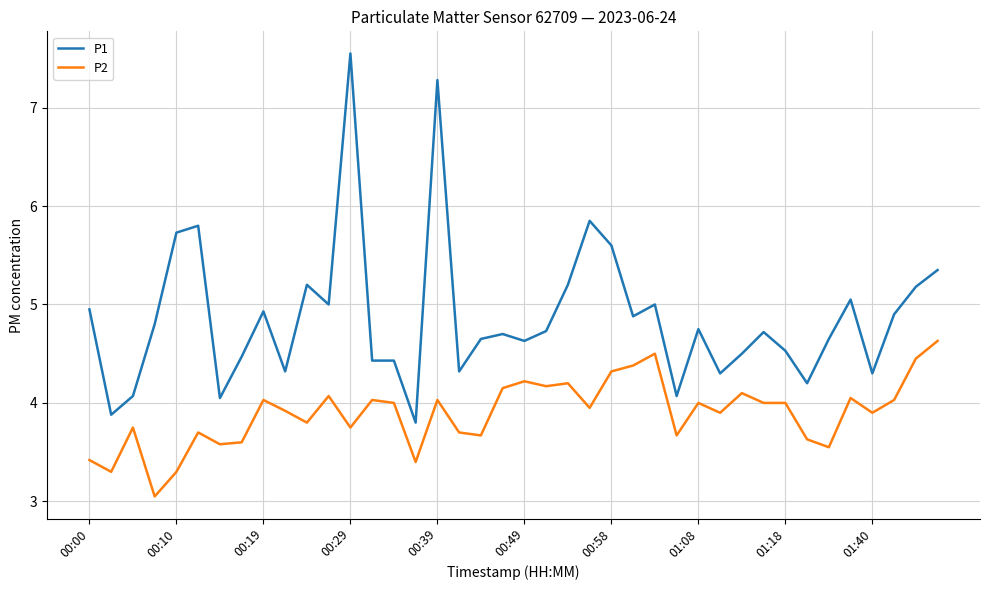

Which series has the largest total across all categories?

P1